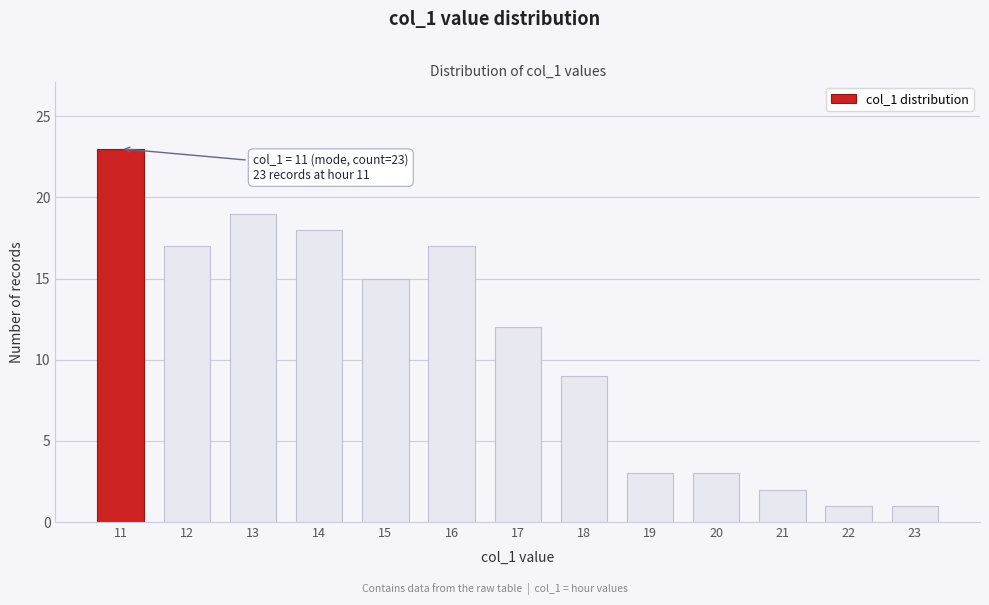

Over which range of the x-axis is the bar tallest?

10.5 to 11.5